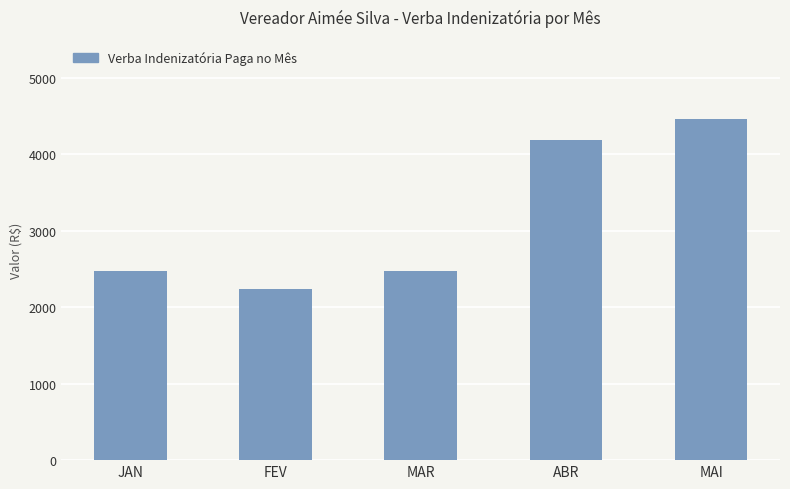

The chart shows a value of 1221.9 at MAR. True or false?

False